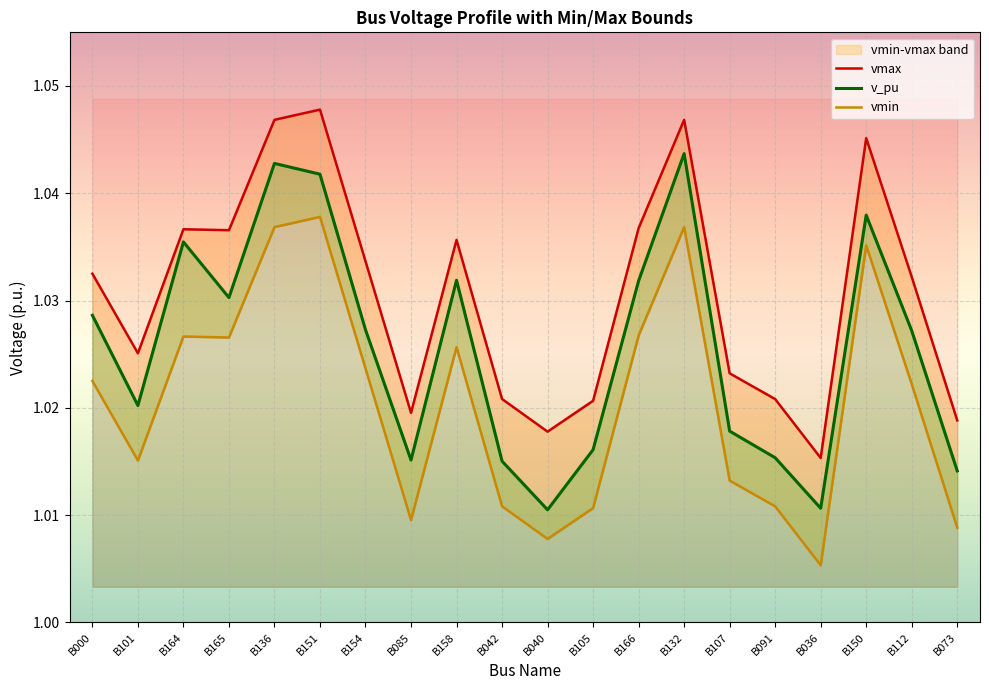

Reading left to right, what are all the values shown in this chart?

vmax: B000=1.0	B101=1.0	B164=1.0	B165=1.0	B136=1.0	B151=1.0	B154=1.0	B085=1.0	B158=1.0	B042=1.0	B040=1.0	B105=1.0	B166=1.0	B132=1.0	B107=1.0	B091=1.0	B036=1.0	B150=1.0	B112=1.0	B073=1.0
v_pu: B000=1.0	B101=1.0	B164=1.0	B165=1.0	B136=1.0	B151=1.0	B154=1.0	B085=1.0	B158=1.0	B042=1.0	B040=1.0	B105=1.0	B166=1.0	B132=1.0	B107=1.0	B091=1.0	B036=1.0	B150=1.0	B112=1.0	B073=1.0
vmin: B000=1.0	B101=1.0	B164=1.0	B165=1.0	B136=1.0	B151=1.0	B154=1.0	B085=1.0	B158=1.0	B042=1.0	B040=1.0	B105=1.0	B166=1.0	B132=1.0	B107=1.0	B091=1.0	B036=1.0	B150=1.0	B112=1.0	B073=1.0